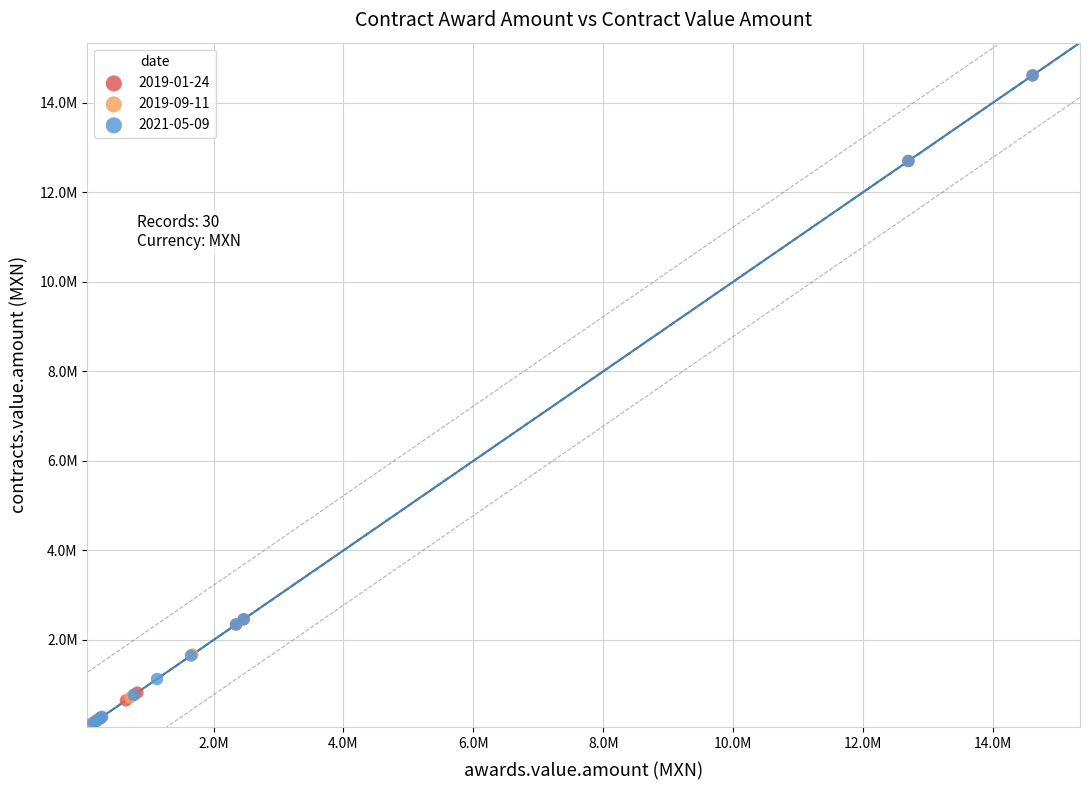

What are all the series names shown in the legend?

2019-01-24, 2019-09-11, 2021-05-09